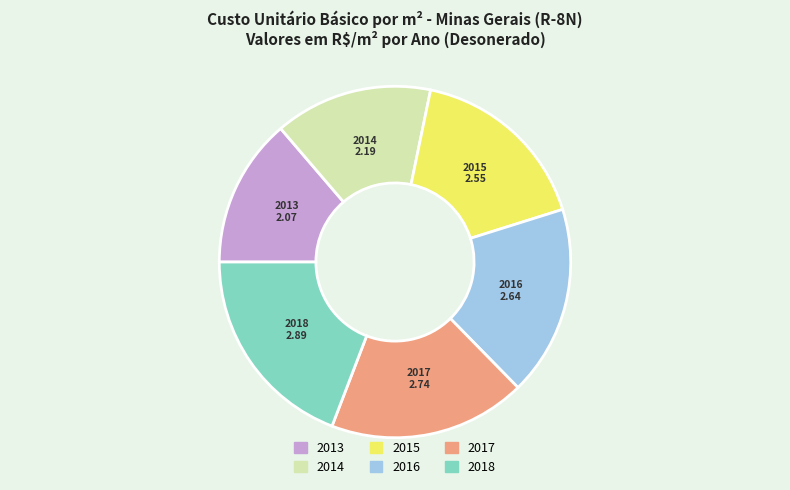

Rank the categories by value from highest to lowest.

2018, 2017, 2016, 2015, 2014, 2013